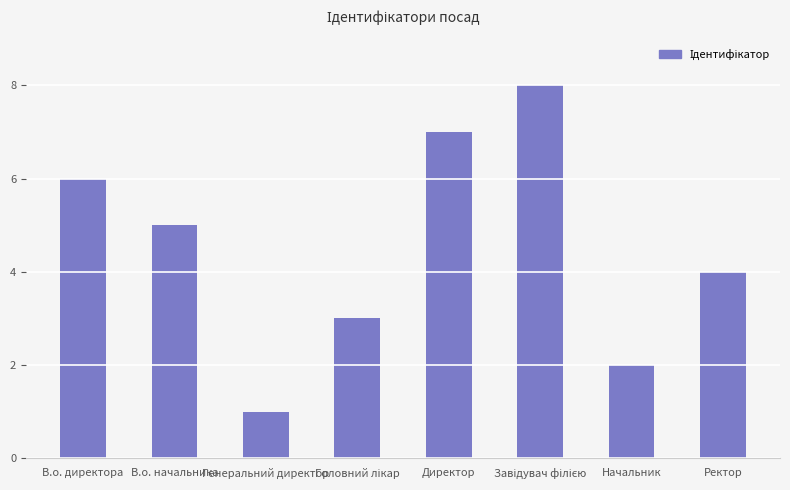

What is the difference between the values at Директор and Генеральний директор?

6